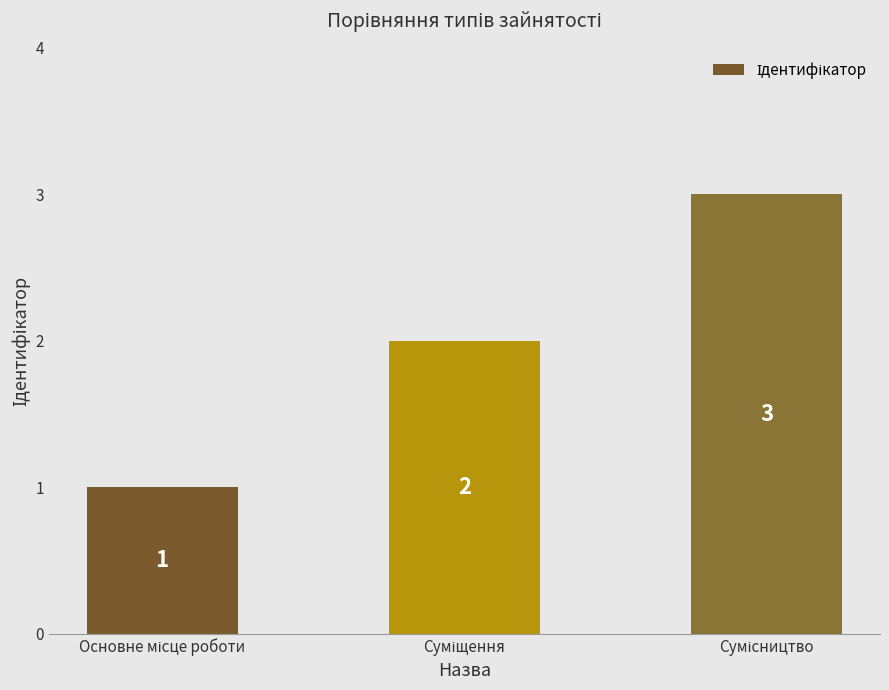

Count the values in the range 1 to 3.

3